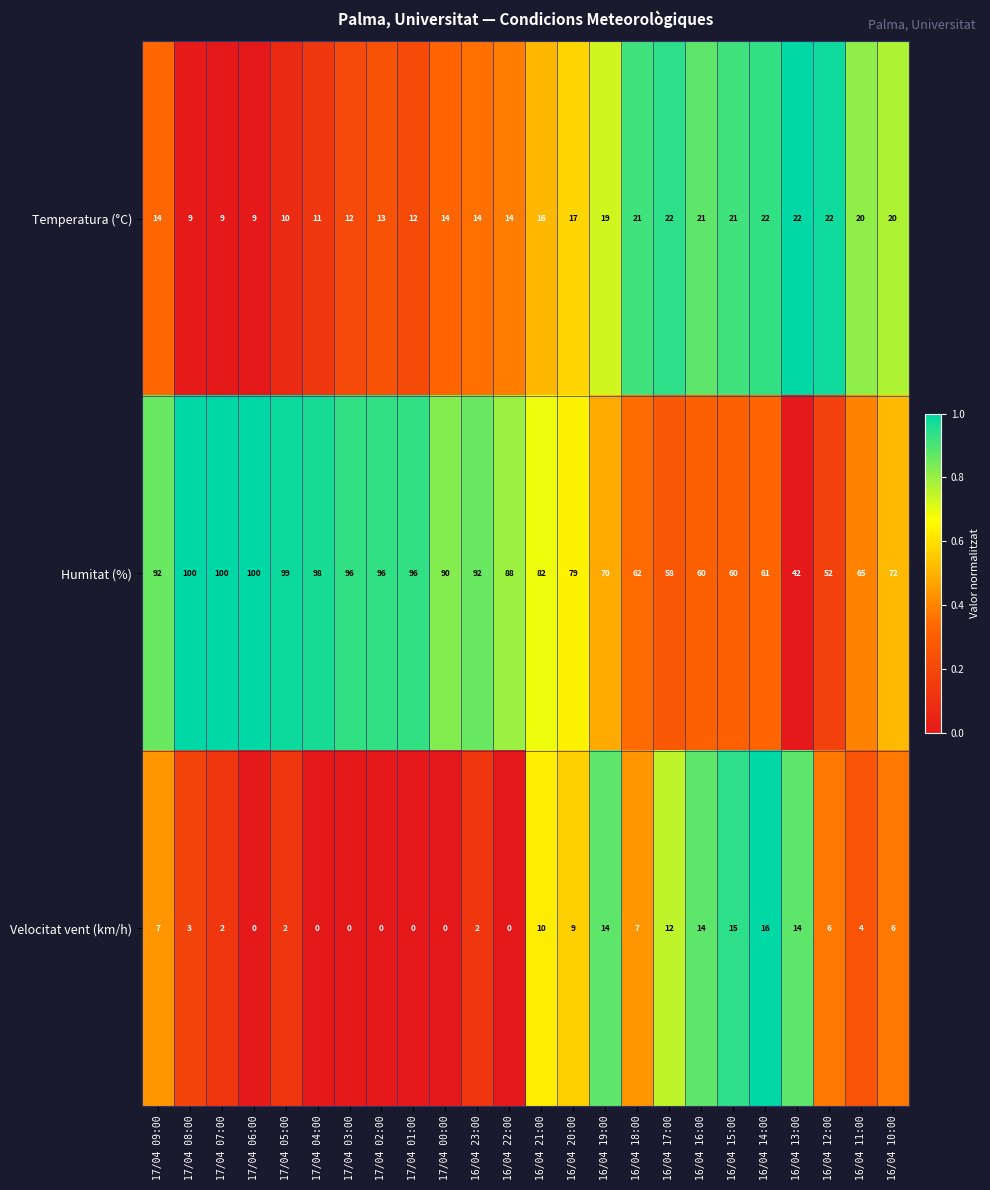

What is the sum of all Velocitat vent (km/h) values?

143